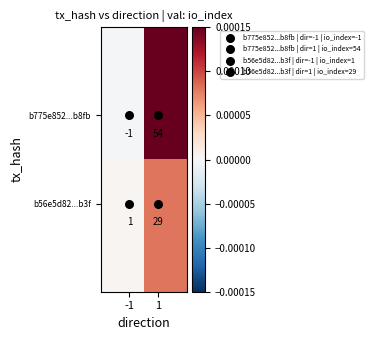

What is the maximum value shown in the chart?

54